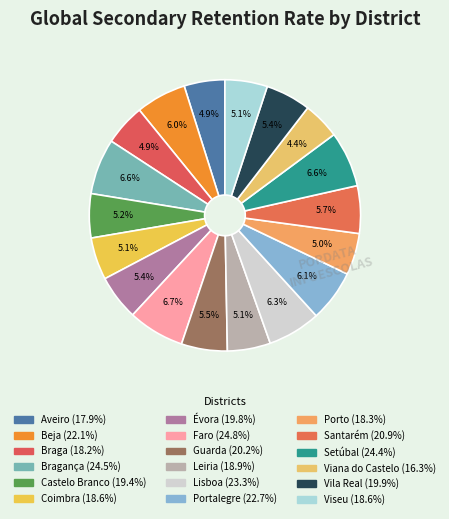

What is the smallest slice in the pie chart?

Viana do Castelo